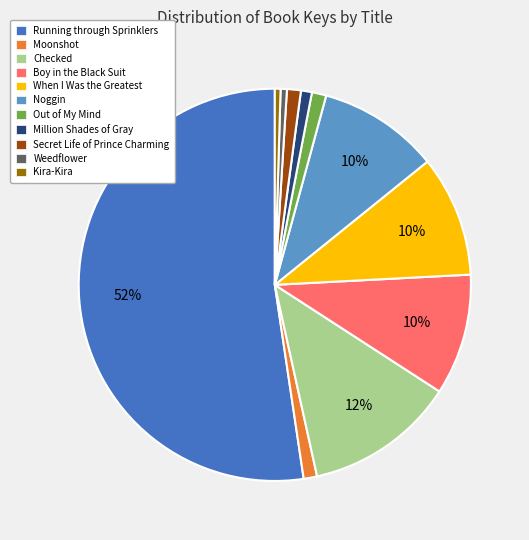

How many segments does this pie chart have?

11